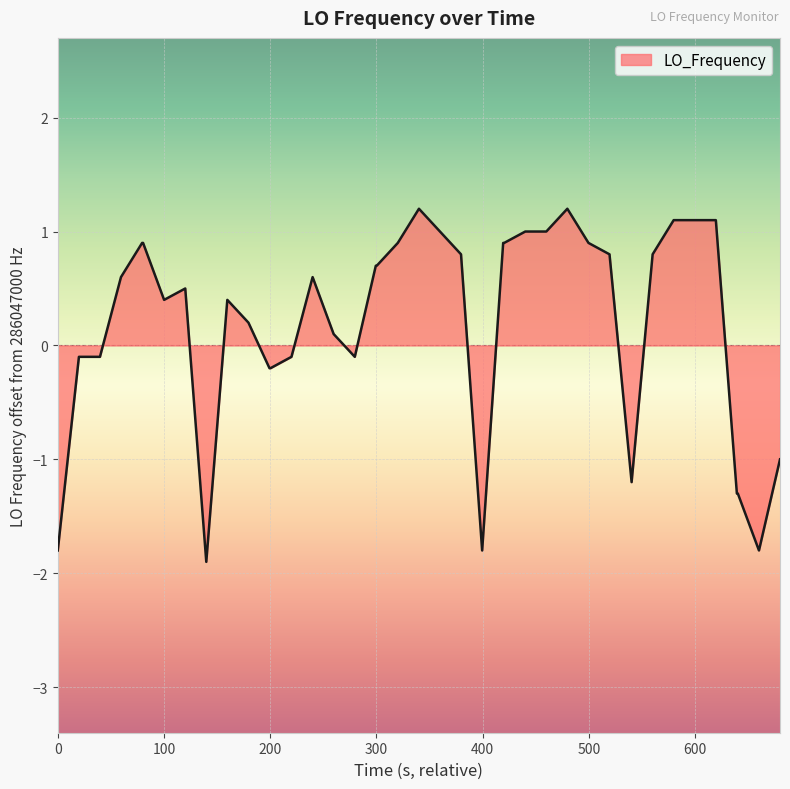

What is the greatest value displayed?

1.2